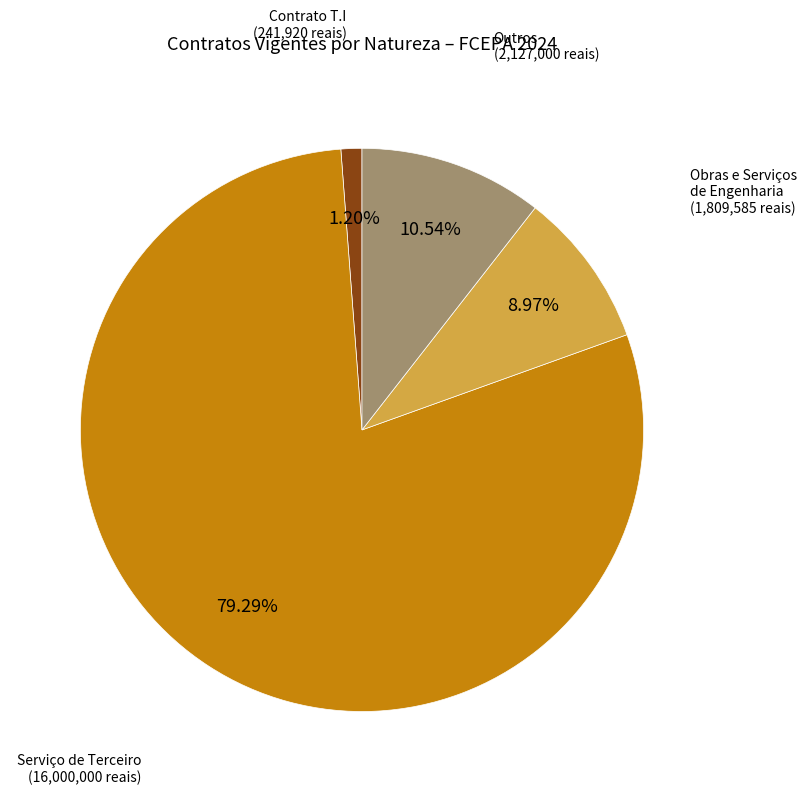

The Obras e Serviços de Engenharia slice represents 1% of the pie. True or false?

False